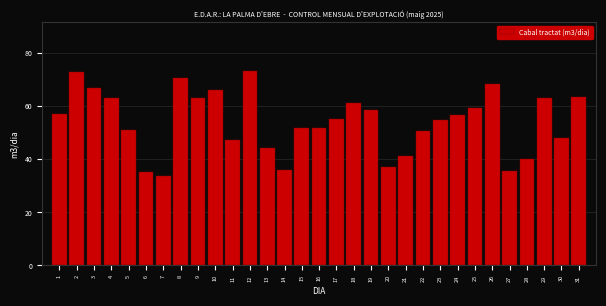

What is the difference between the values at 14 and 4?

27.3